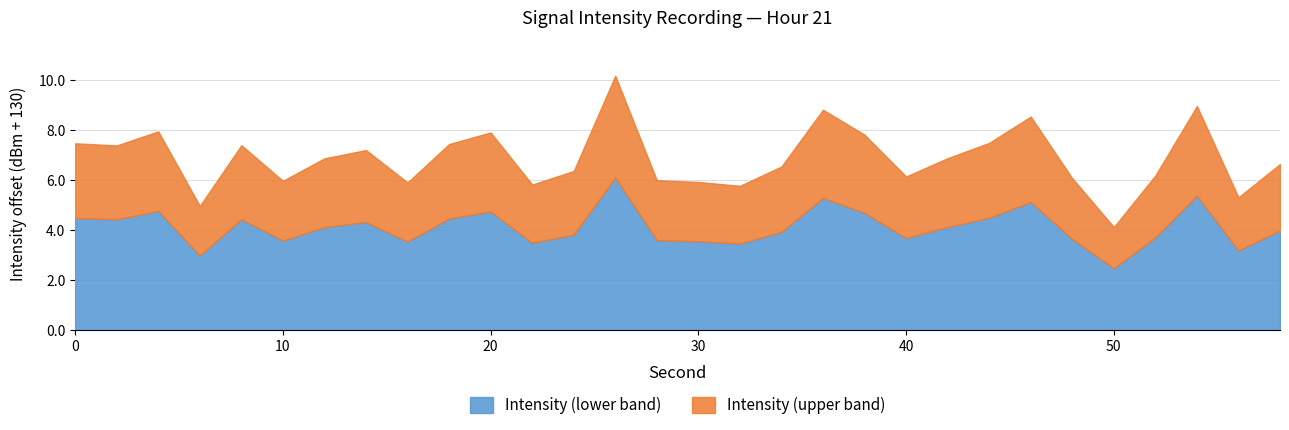

What is the minimum value for Intensity (lower band)?

2.5